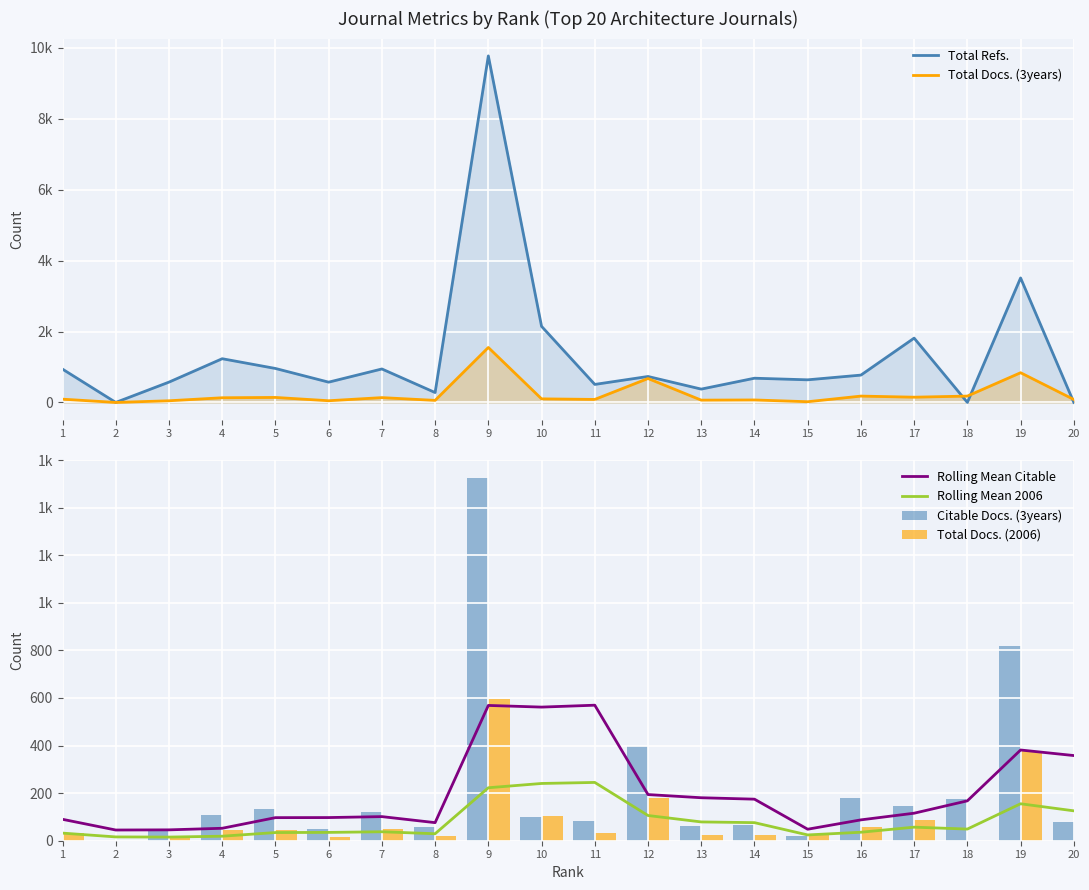

What is the sum of all Total Docs. (3years) values?

4647.0